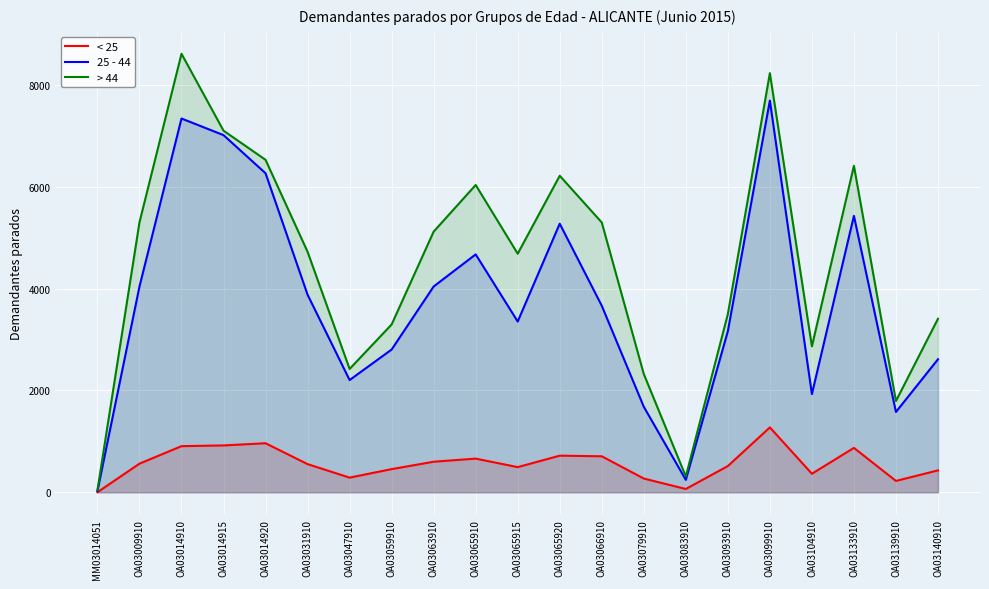

List the series in order of their overall mean, highest first.

> 44, 25 - 44, < 25